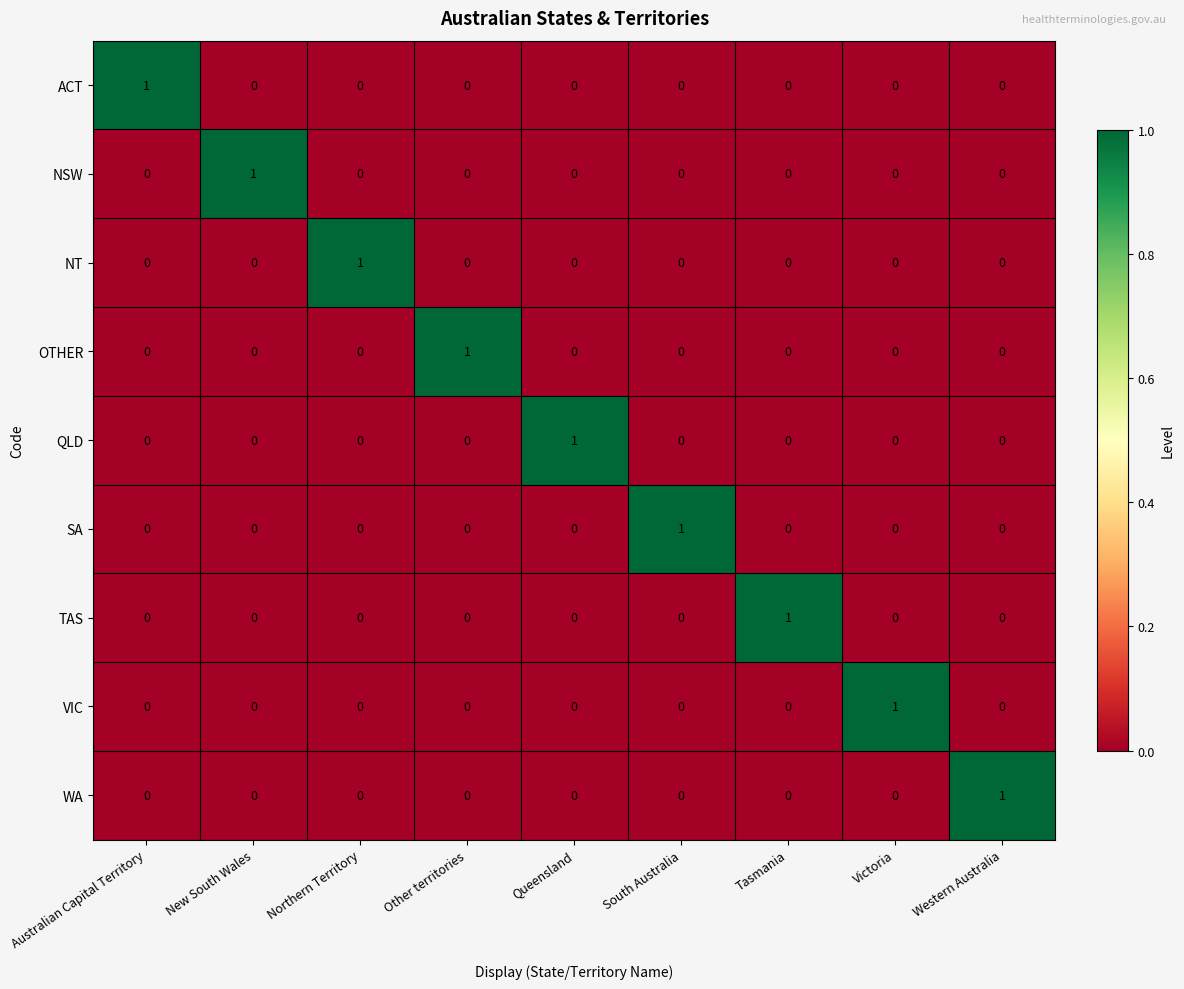

Is the value of WA at Australian Capital Territory greater than the value of SA at South Australia?

No